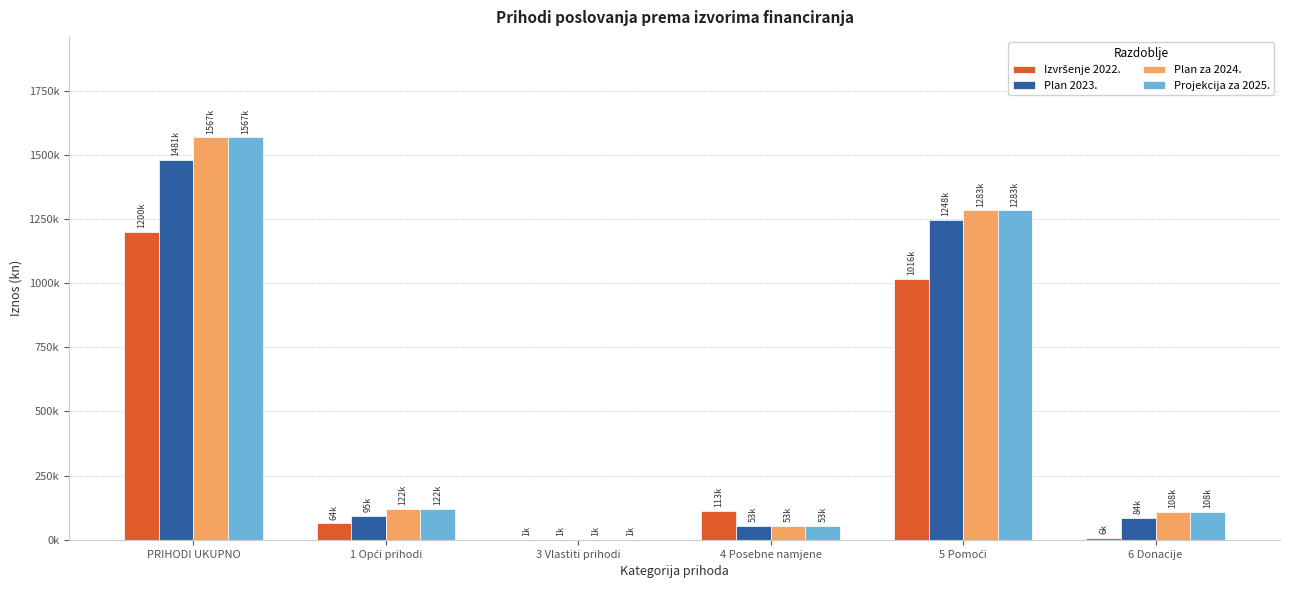

What is the label of the 6th bar from the left?

6 Donacije